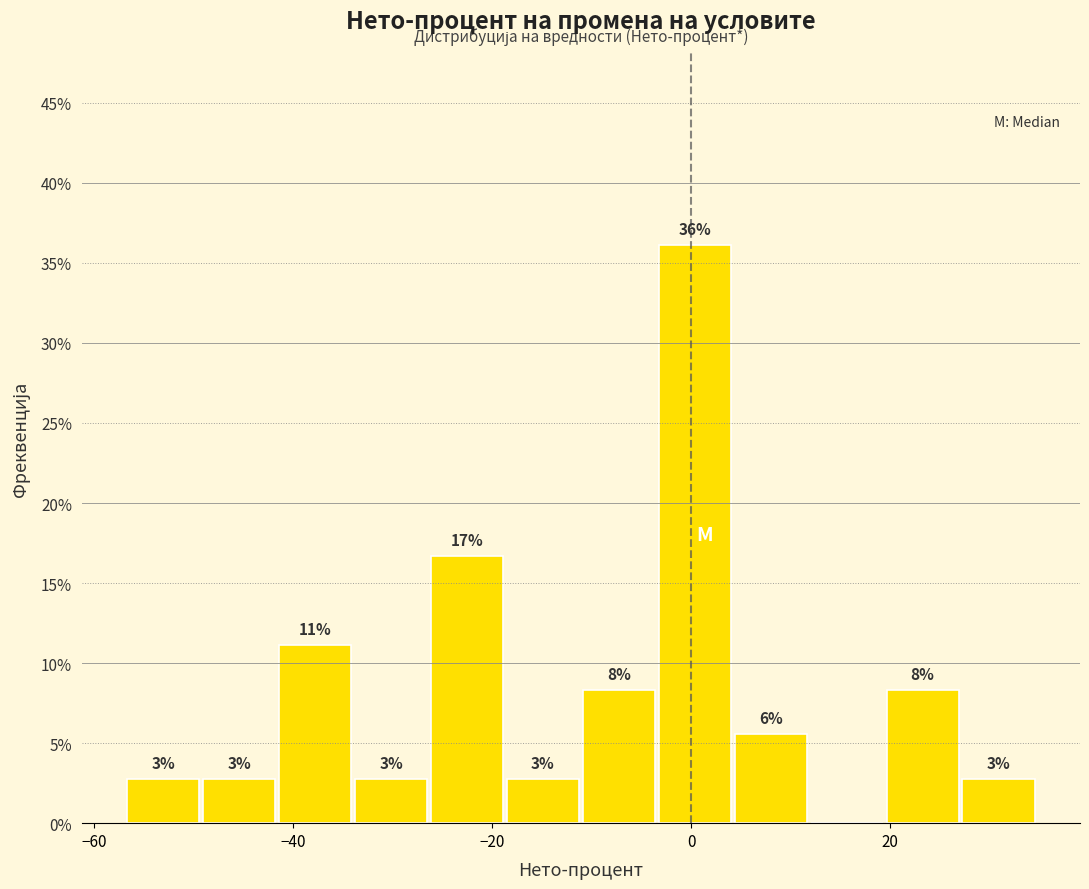

Around what value on the x-axis is the tallest bar? Give the approximate position of its centre, as read against the axis.

0